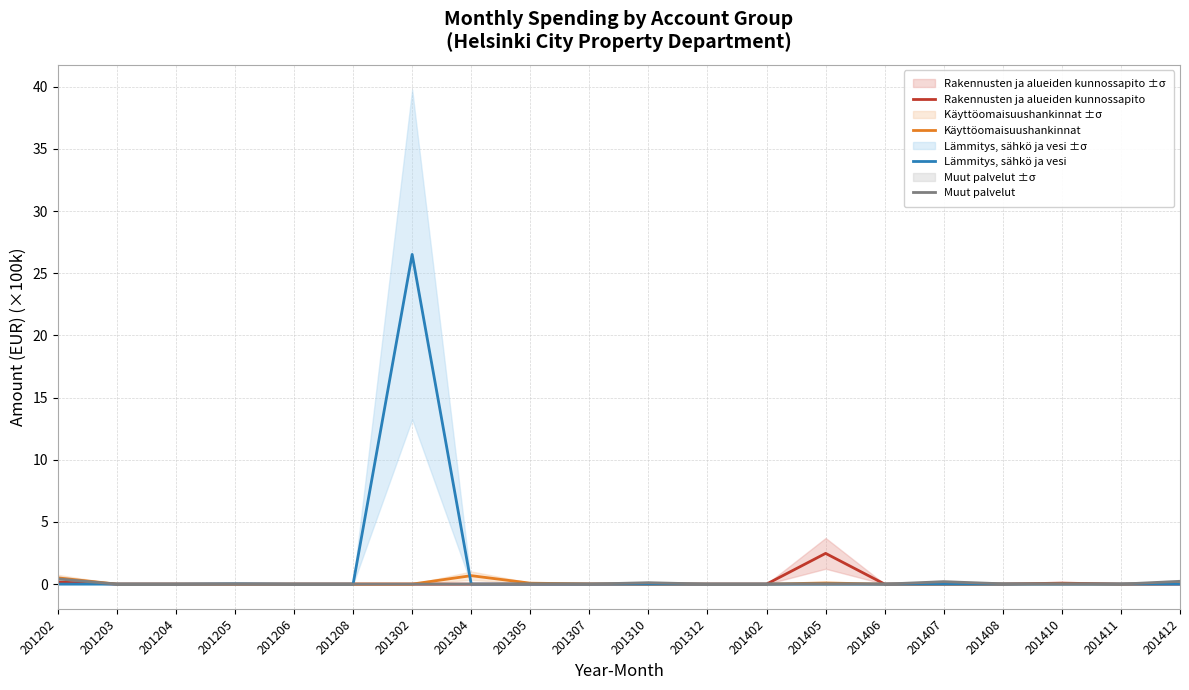

What are all the series names shown in the legend?

Rakennusten ja alueiden kunnossapito, Käyttöomaisuushankinnat, Lämmitys, sähkö ja vesi, Muut palvelut